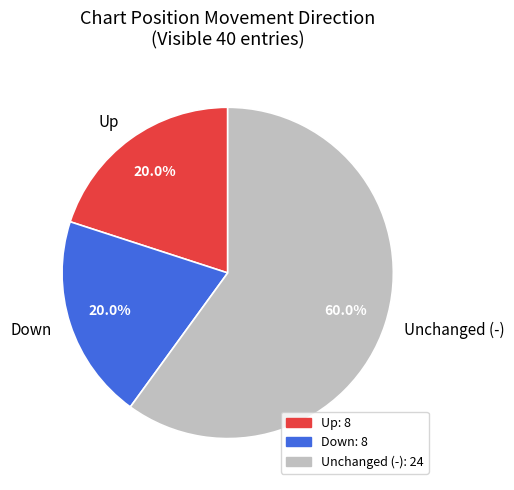

Is the sum of Down and Unchanged (-) greater than half?

Yes